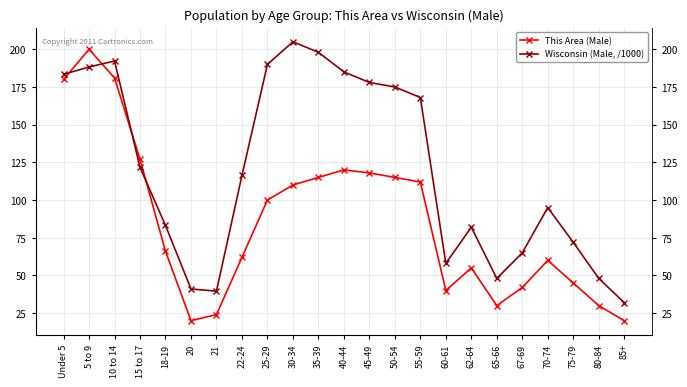

At which label does This Area (Male) first exceed 66?

Under 5